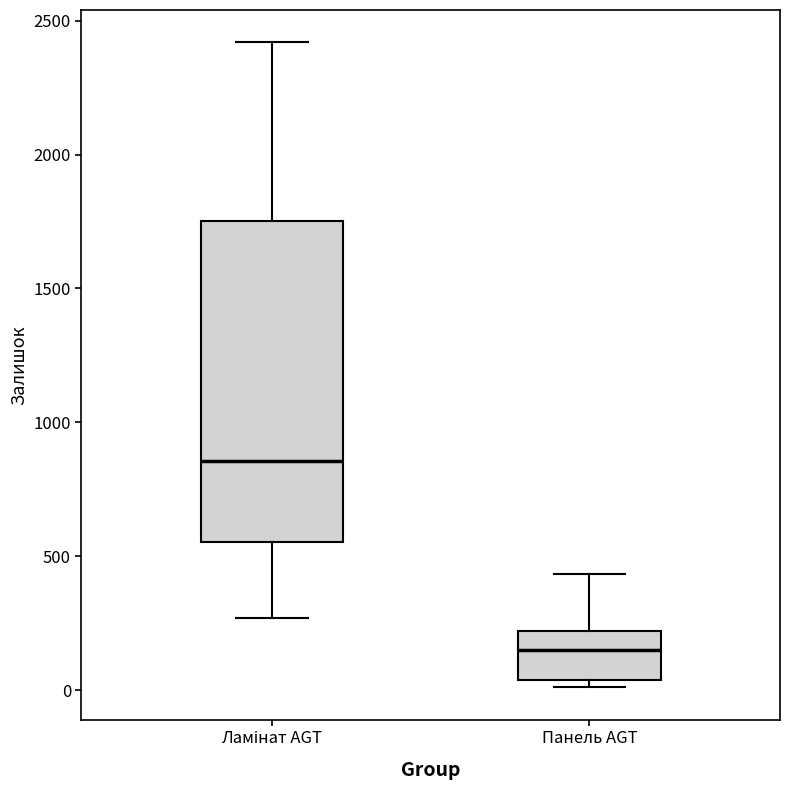

Which box is the tallest, from its lower edge to its upper edge?

Ламінат AGT